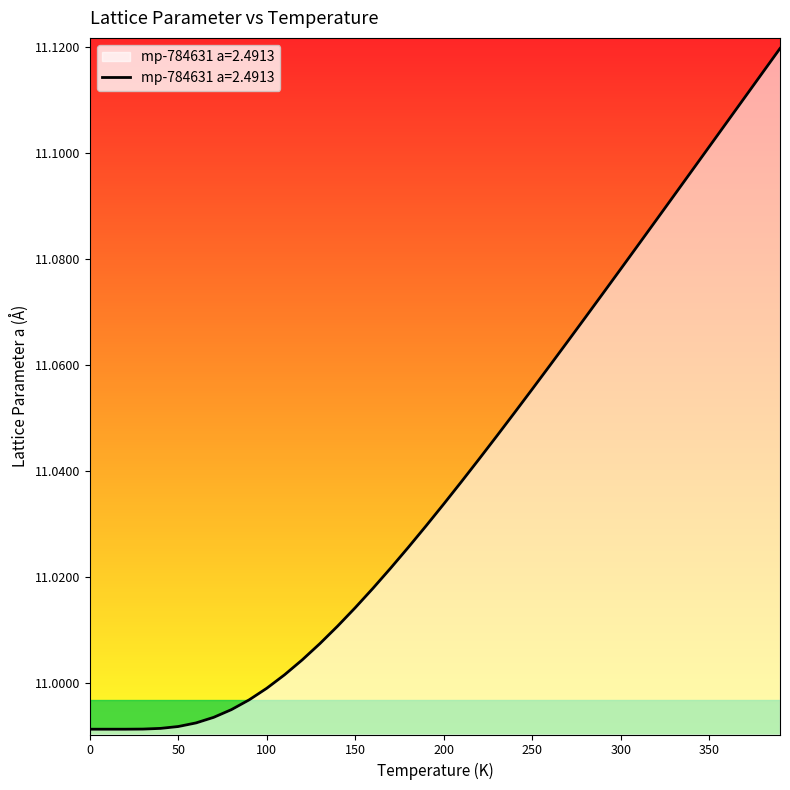

Is this an area chart (filled region under the line)?

Yes